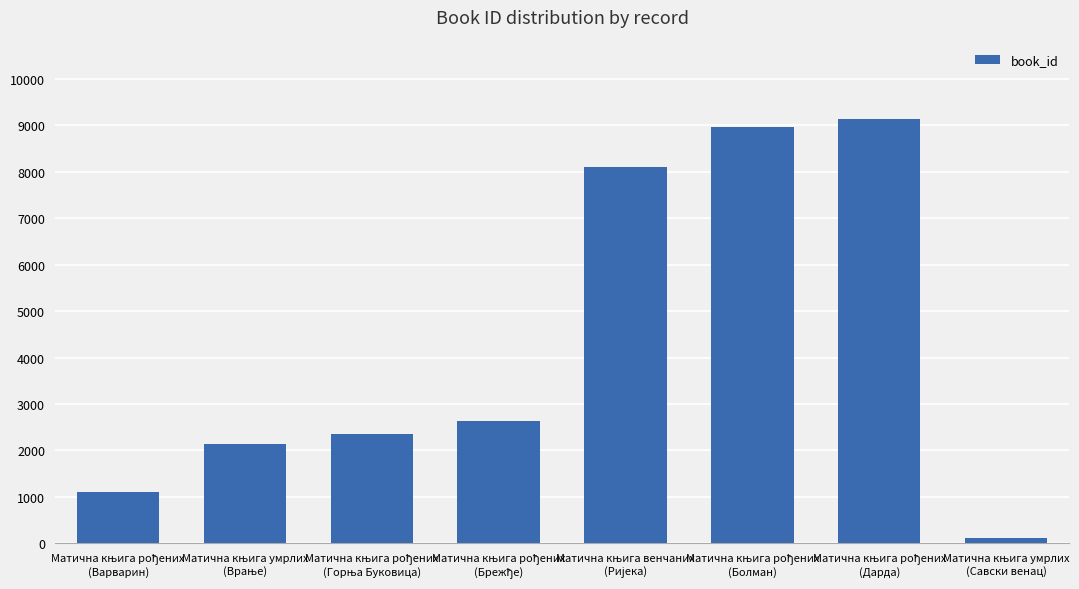

Does the chart contain stacked bars?

No